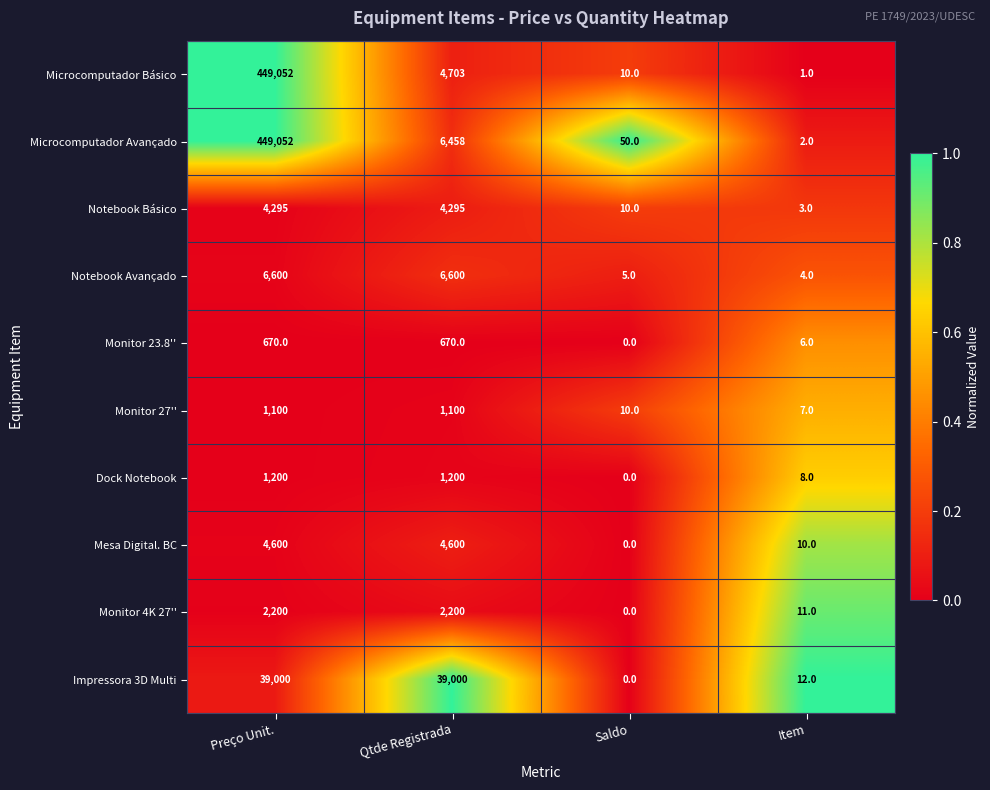

At how many categories does at least one series exceed 0?

4